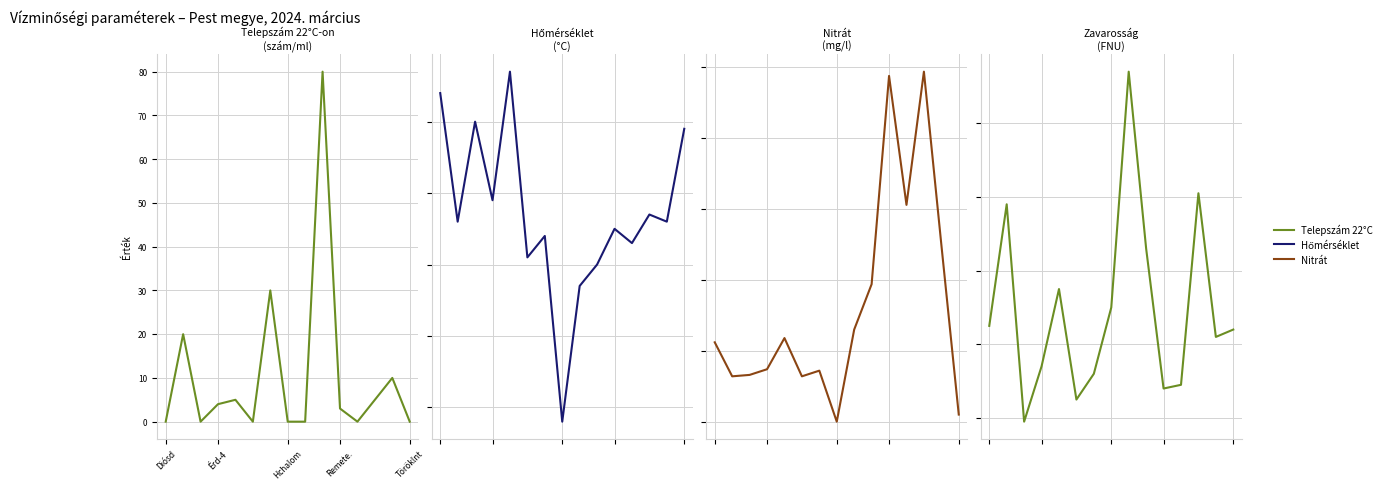

True or false: hőmérséklet and zavarosság cross at least once.

False